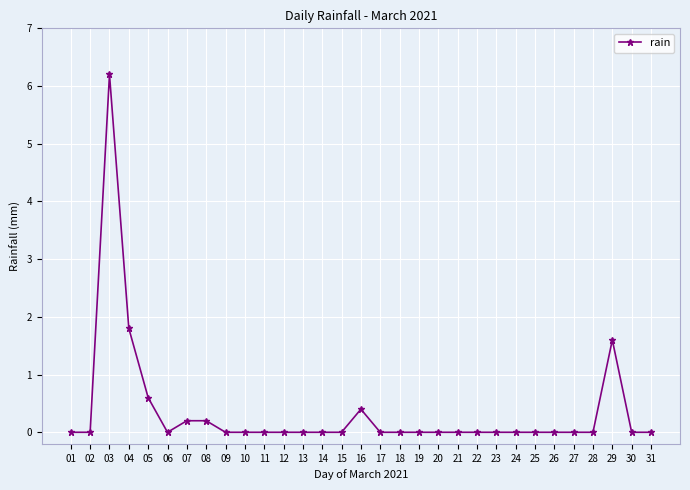

Is it true that the value at 01 is 0.0?

True